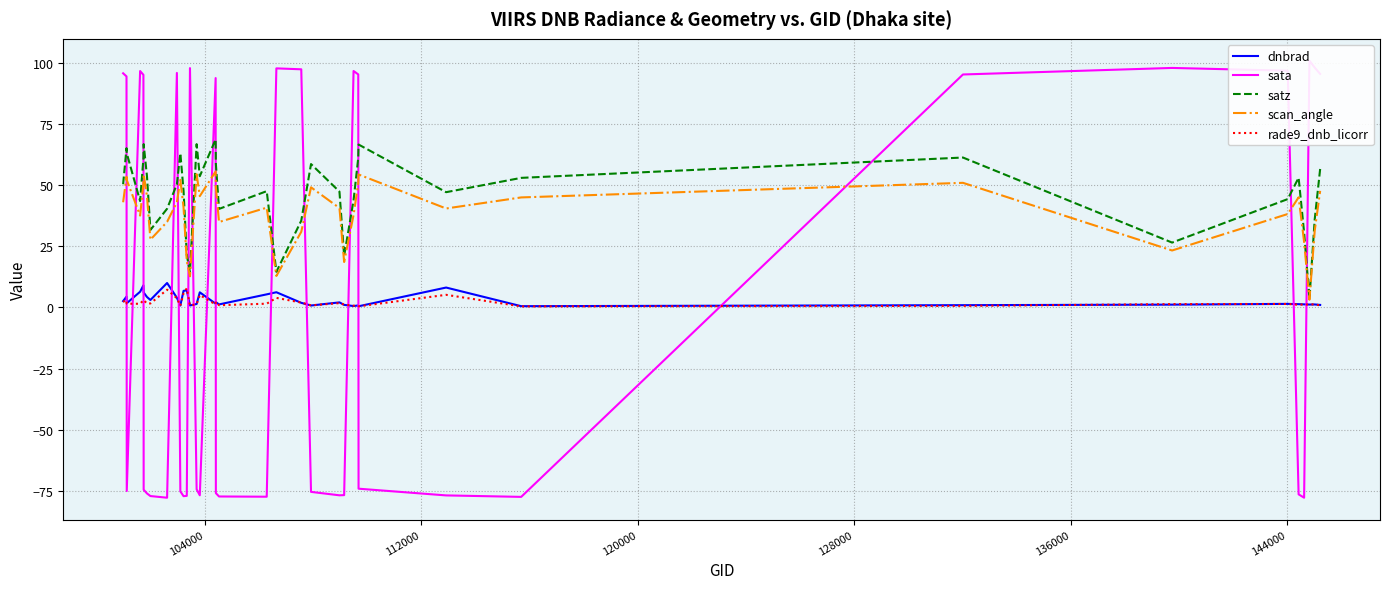

In dnbrad, how many points are higher than both neighbors (excluding endpoints)?

12